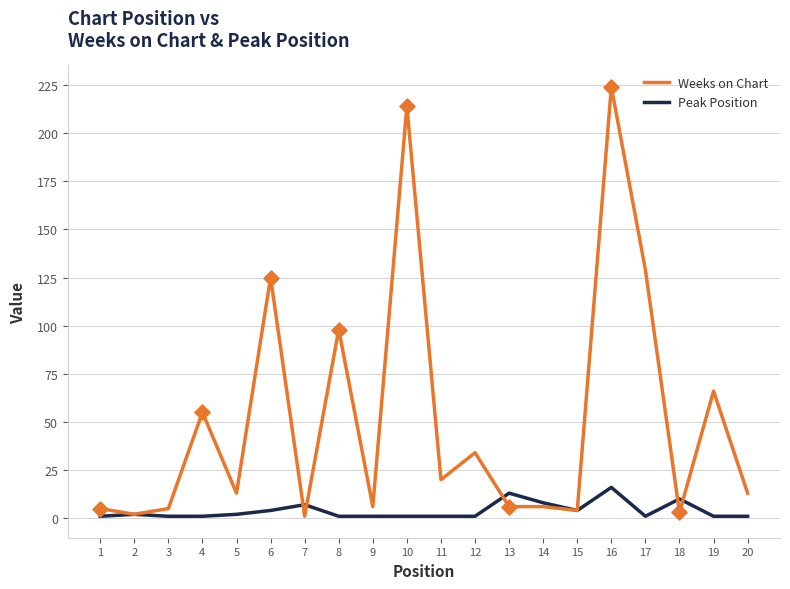

At how many categories does at least one series exceed 187?

2